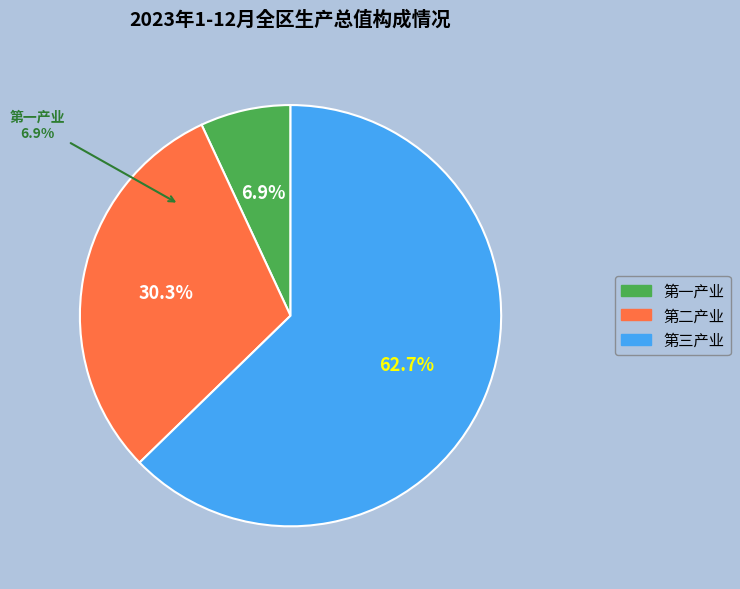

Which category has the biggest portion of the pie?

第三产业